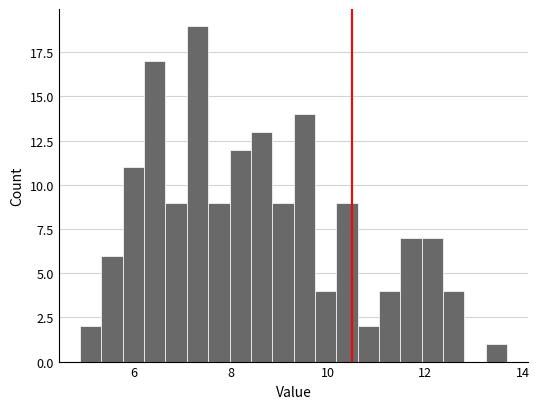

Read against the x-axis, roughly where is the centre of the tallest bar?

7.4